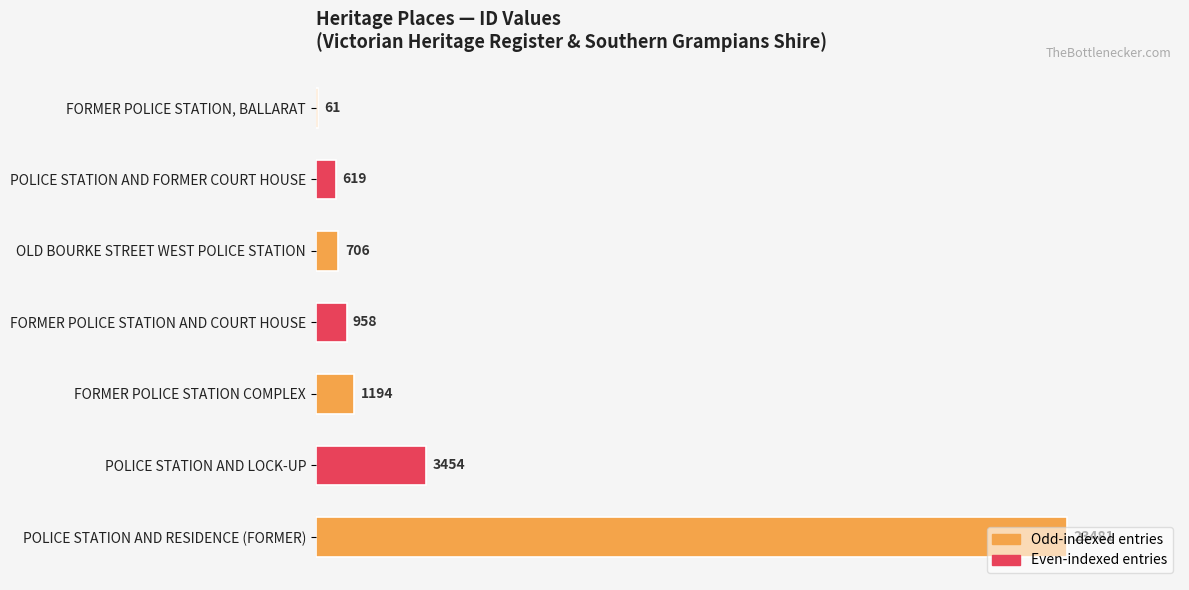

Where is the data nearest to the value 11771?

POLICE STATION AND LOCK-UP